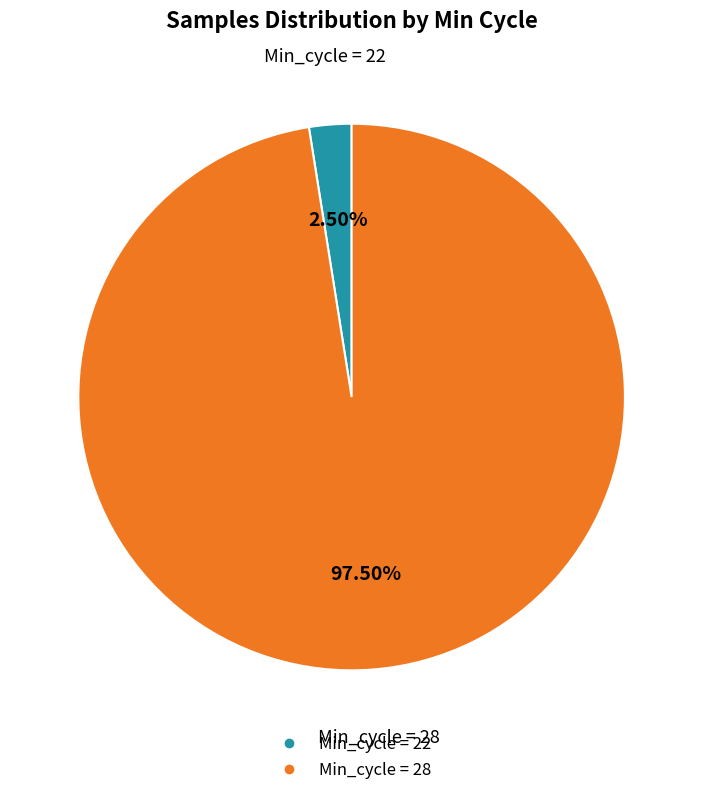

Is there a majority slice in this chart?

Yes